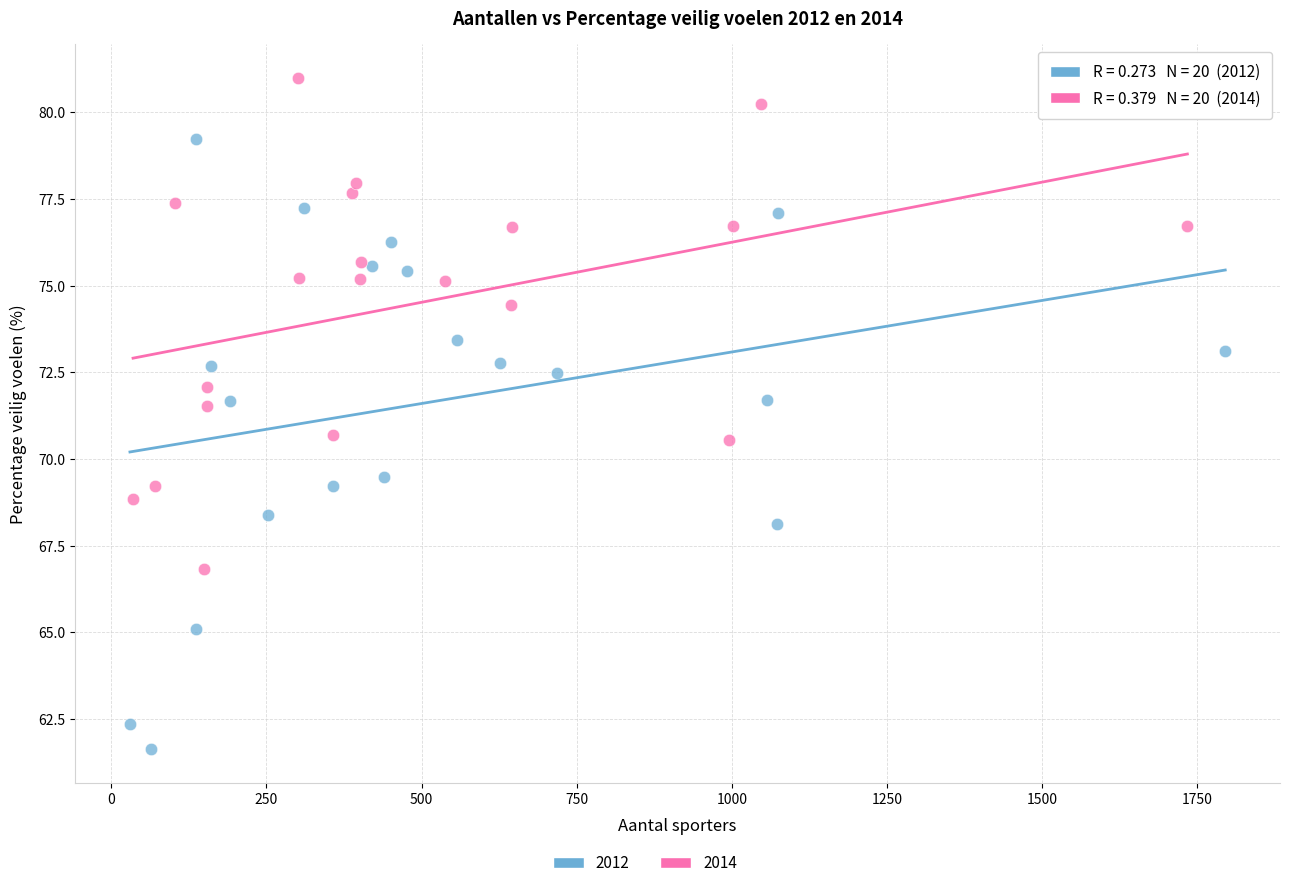

Which series has the largest Y range (max minus min)?

2012